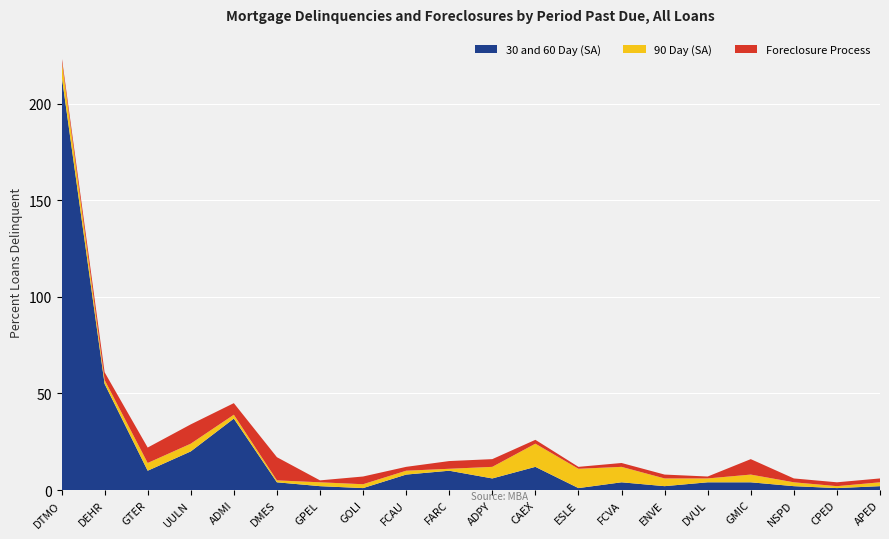

Reading left to right, what are all the values shown in this chart?

30 and 60 Day (SA): 215	55	10	20	37	4	2	1	8	10	6	12	1	4	2	4	4	2	1	2
90 Day (SA): 8	2	4	4	2	1	2	2	2	1	6	12	10	8	4	2	4	2	1	2
Foreclosure Process: 2	4	8	10	6	12	1	4	2	4	4	2	1	2	2	1	8	2	2	2